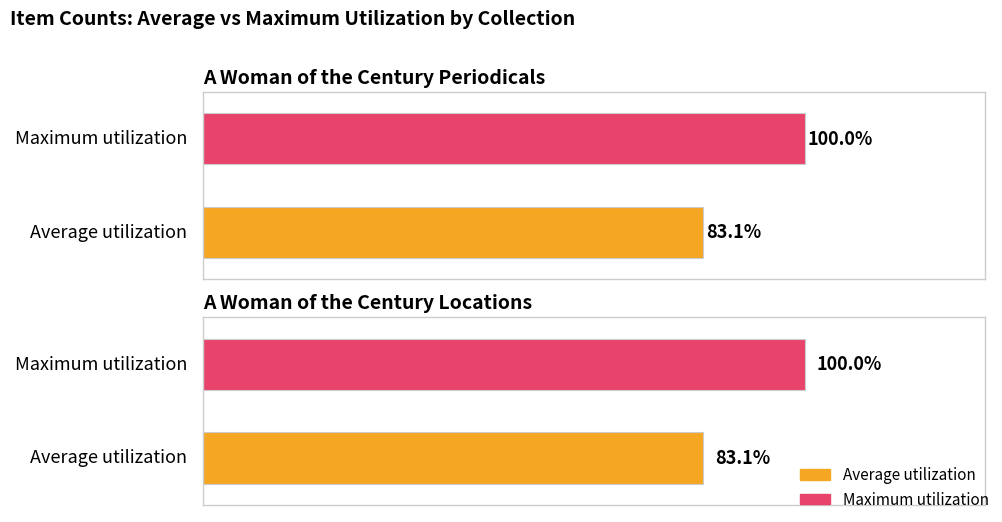

Which series has the largest range (max minus min)?

Average utilization